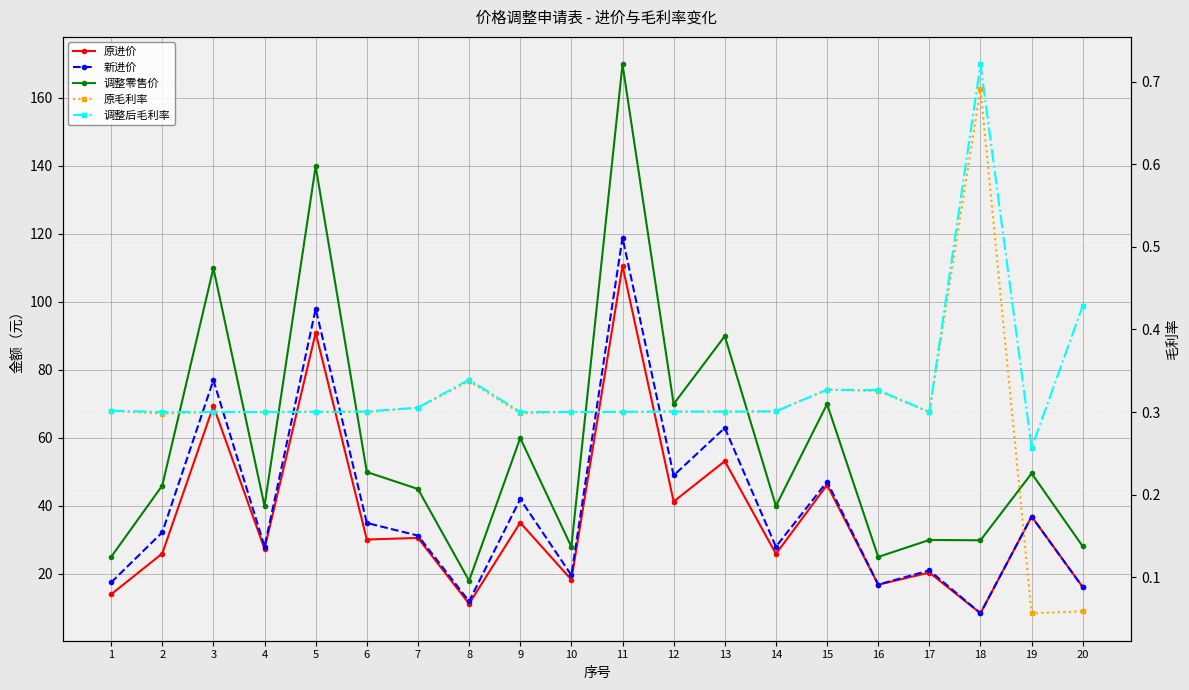

Is this an area chart (filled region under the line)?

No